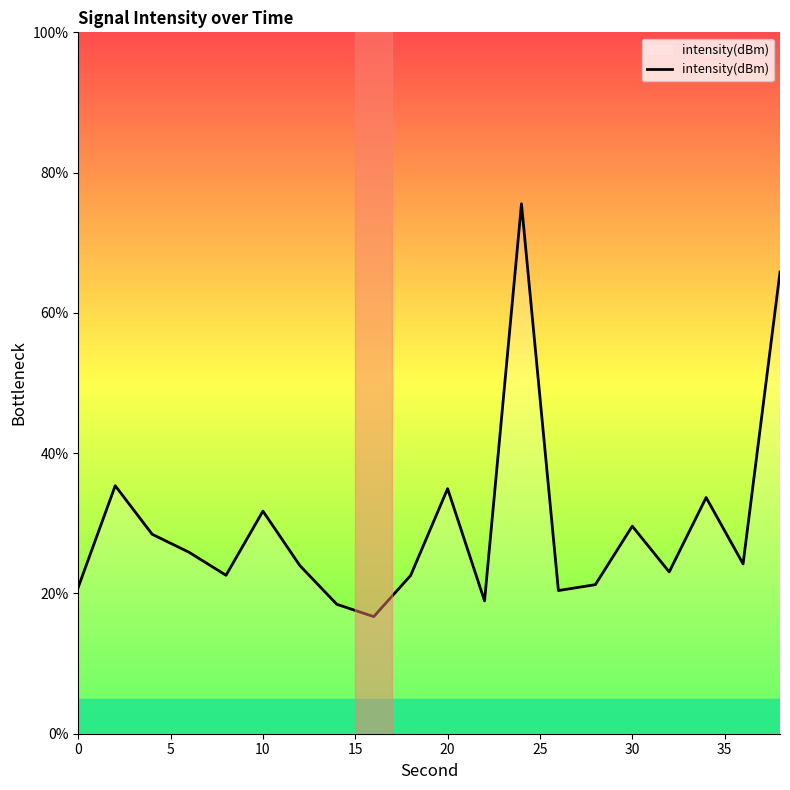

What is the minimum value shown in the chart?

16.7